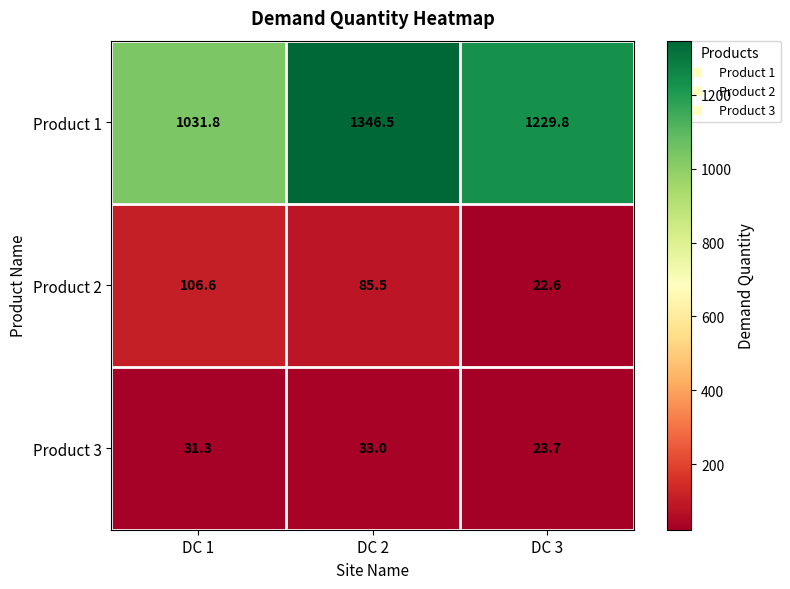

What is the difference between the maximum and minimum values in the Product 2 series?

84.0